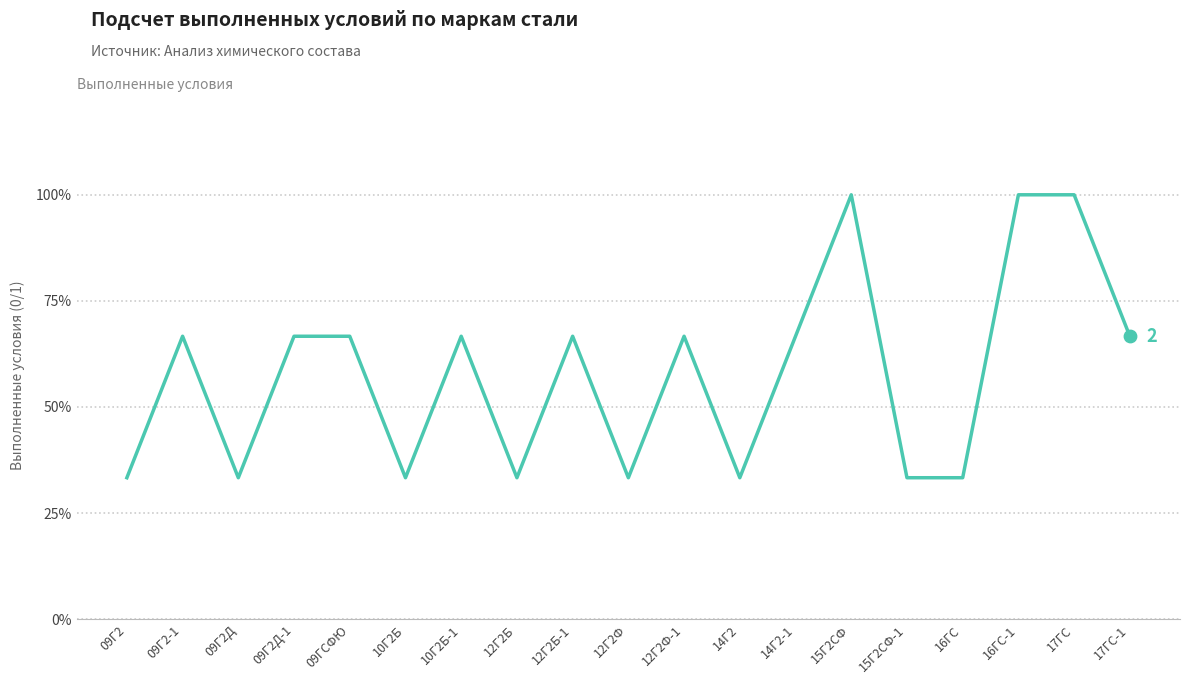

Does the chart have visible grid lines?

Yes